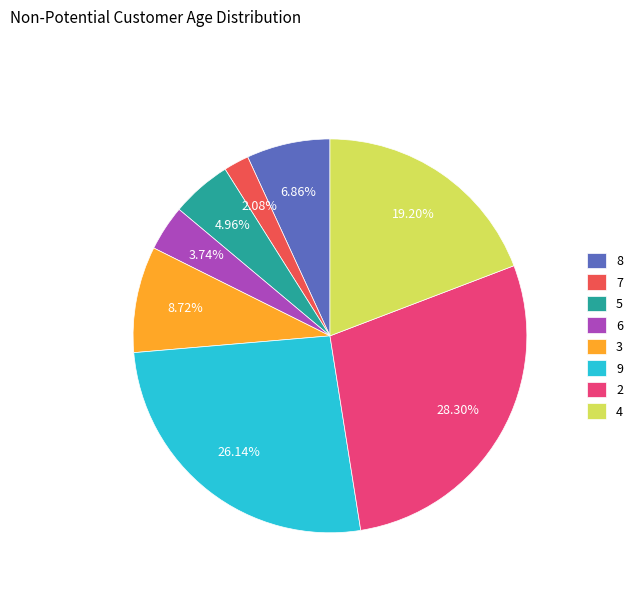

Is there any slice that represents more than half of the pie?

No